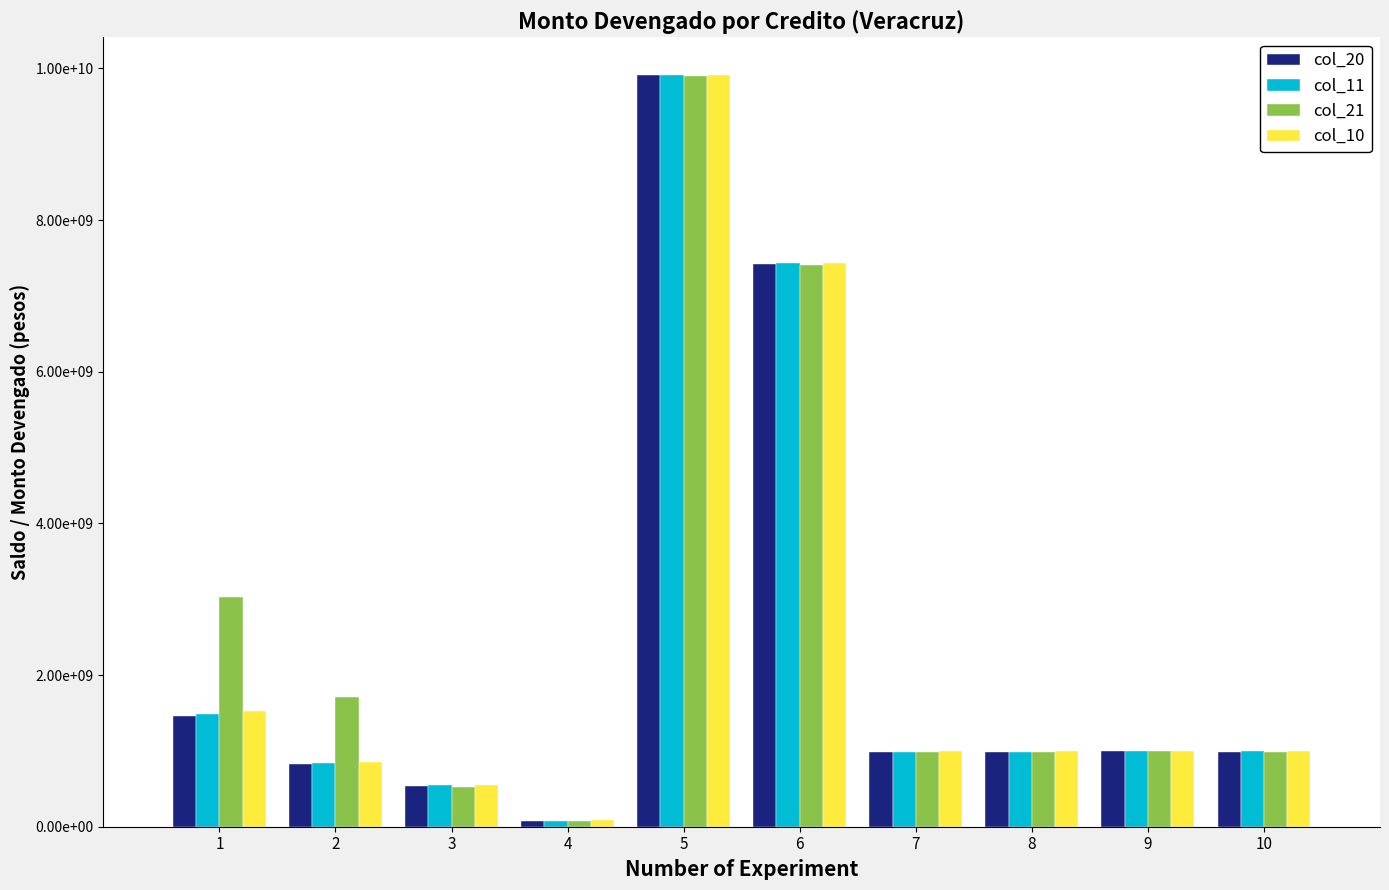

Are the bars grouped side by side (vs. stacked)?

Yes